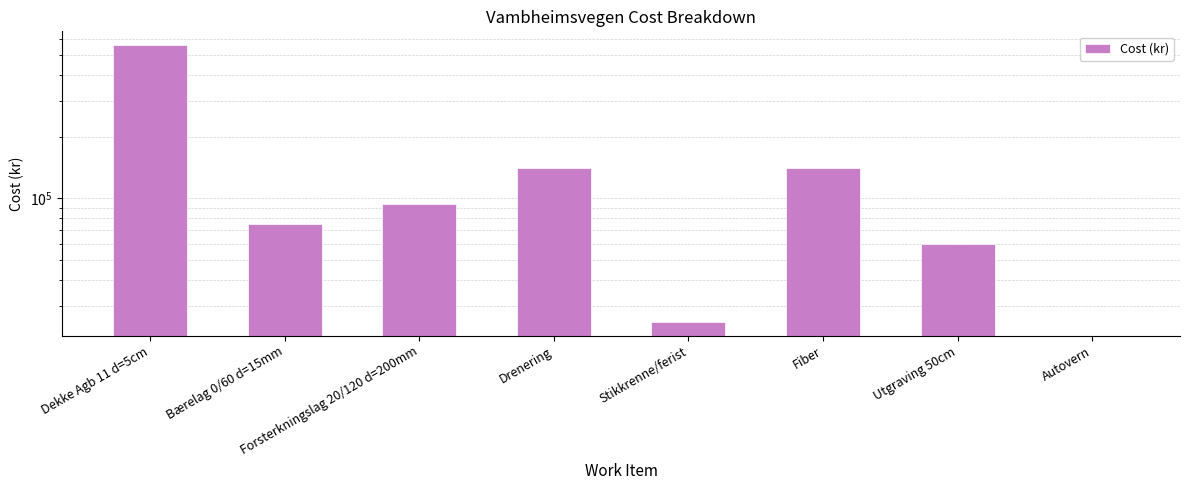

What is the label of the 6th bar from the right?

Forsterkningslag 20/120 d=200mm